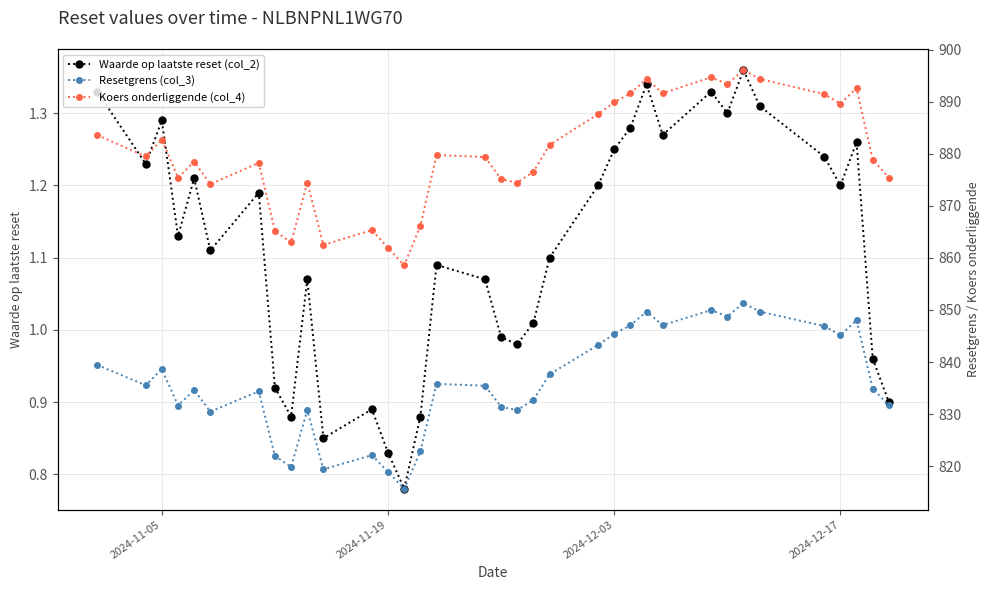

True or false: Waarde op laatste reset (col_2) and Resetgrens (col_3) intersect in this chart.

False